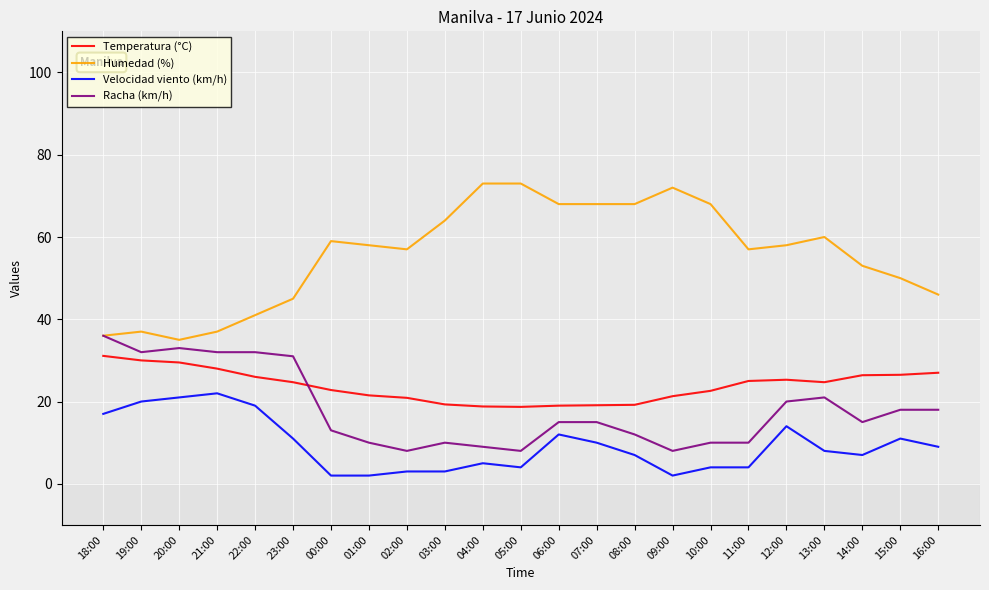

What is the maximum value shown in the chart?

73.0